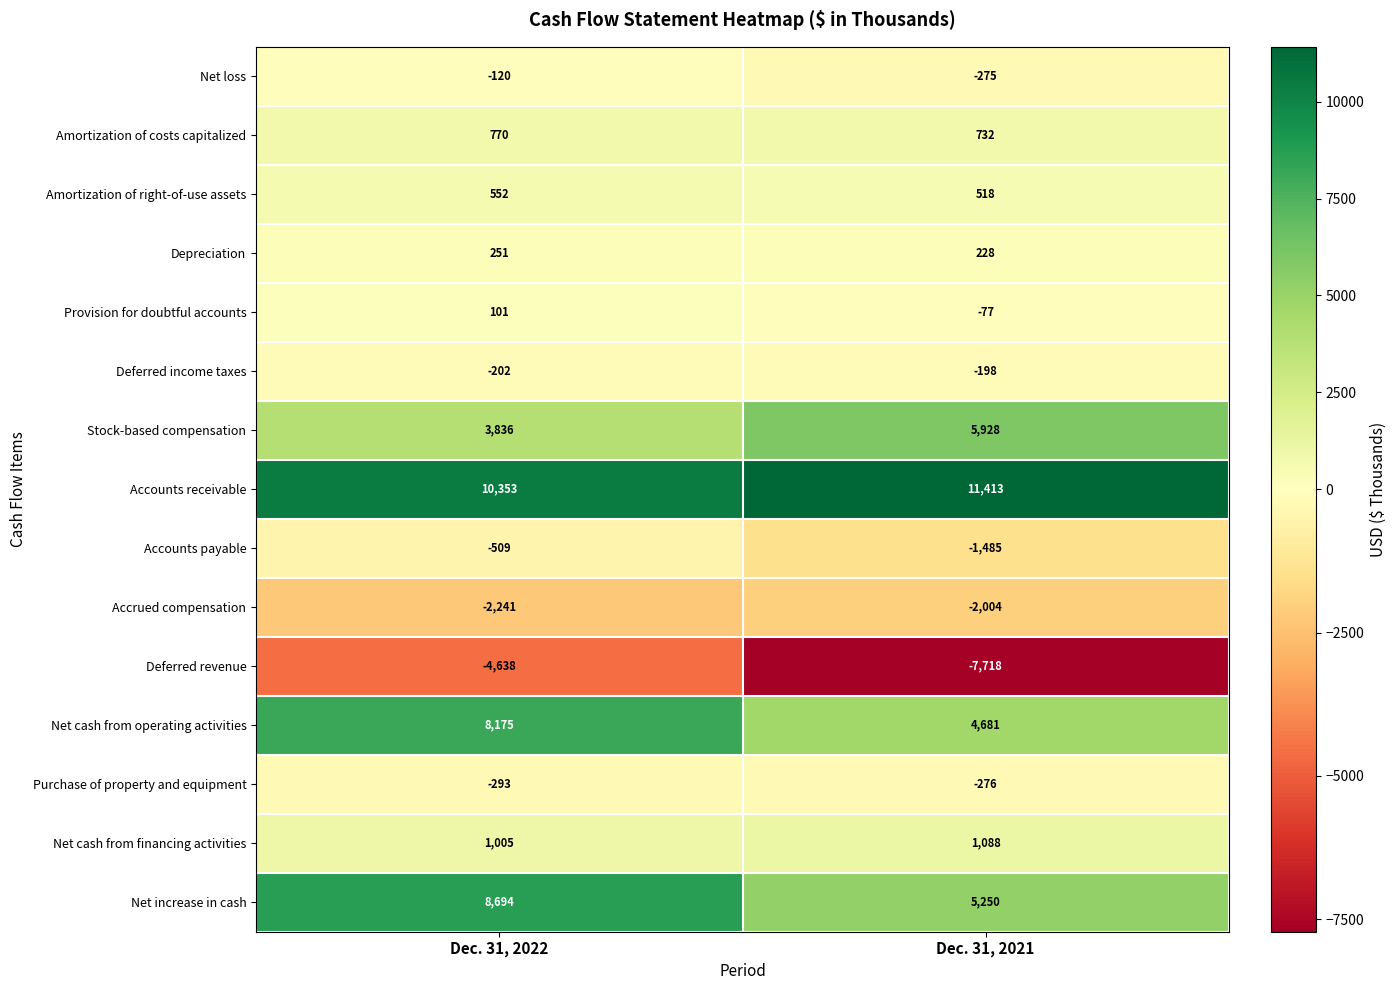

Reading right to left, extract all data points from this chart.

Net loss: -275	-120
Amortization of costs capitalized: 732	770
Amortization of right-of-use assets: 518	552
Depreciation: 228	251
Provision for doubtful accounts: -77	101
Deferred income taxes: -198	-202
Stock-based compensation: 5928	3836
Accounts receivable: 11413	10353
Accounts payable: -1485	-509
Accrued compensation: -2004	-2241
Deferred revenue: -7718	-4638
Net cash from operating activities: 4681	8175
Purchase of property and equipment: -276	-293
Net cash from financing activities: 1088	1005
Net increase in cash: 5250	8694